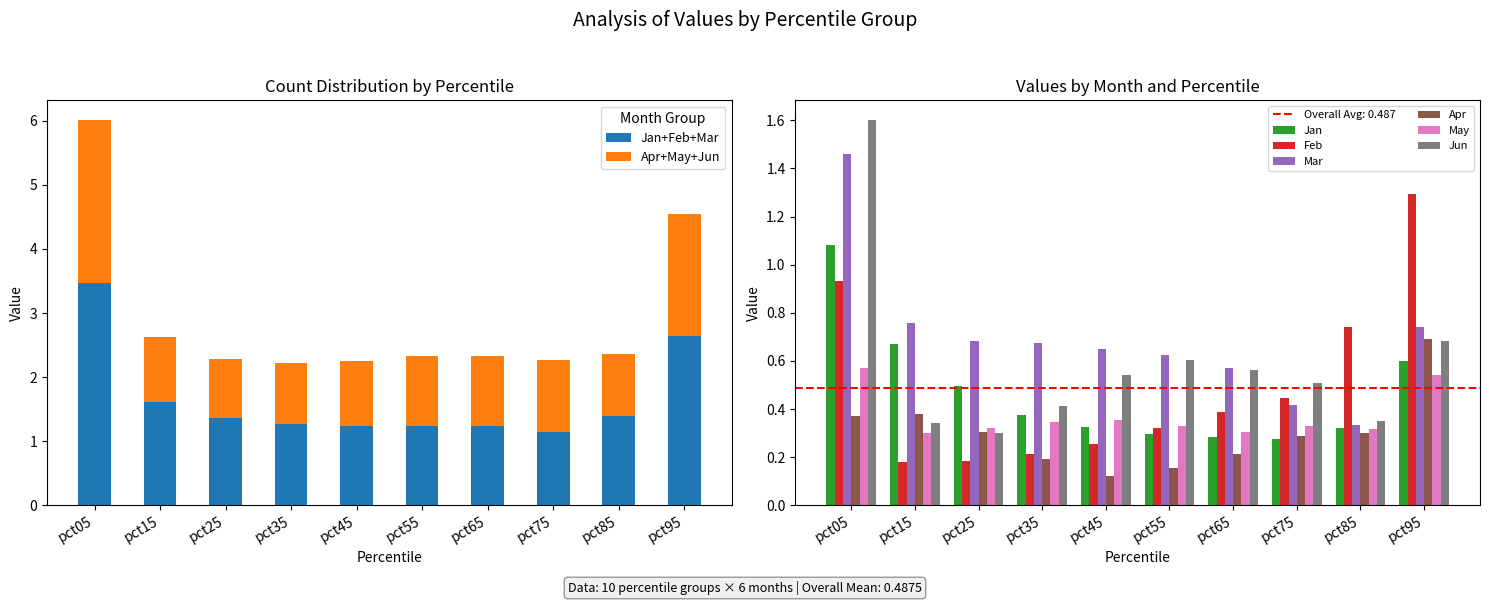

At which label does Jan reach its peak?

pct05